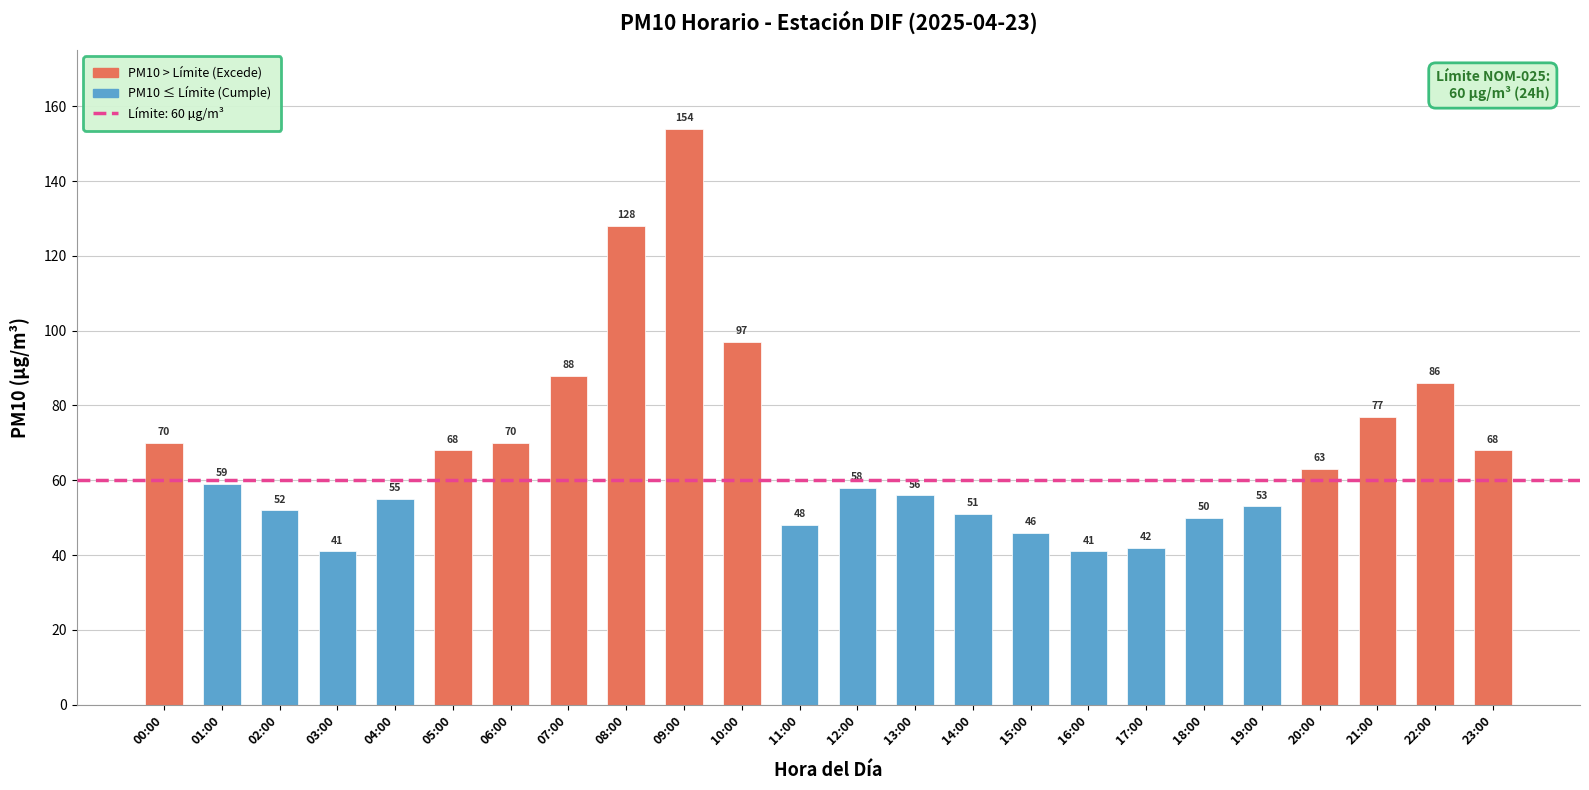

Reading left to right, list all the values displayed in this chart.

70	59	52	41	55	68	70	88	128	154	97	48	58	56	51	46	41	42	50	53	63	77	86	68